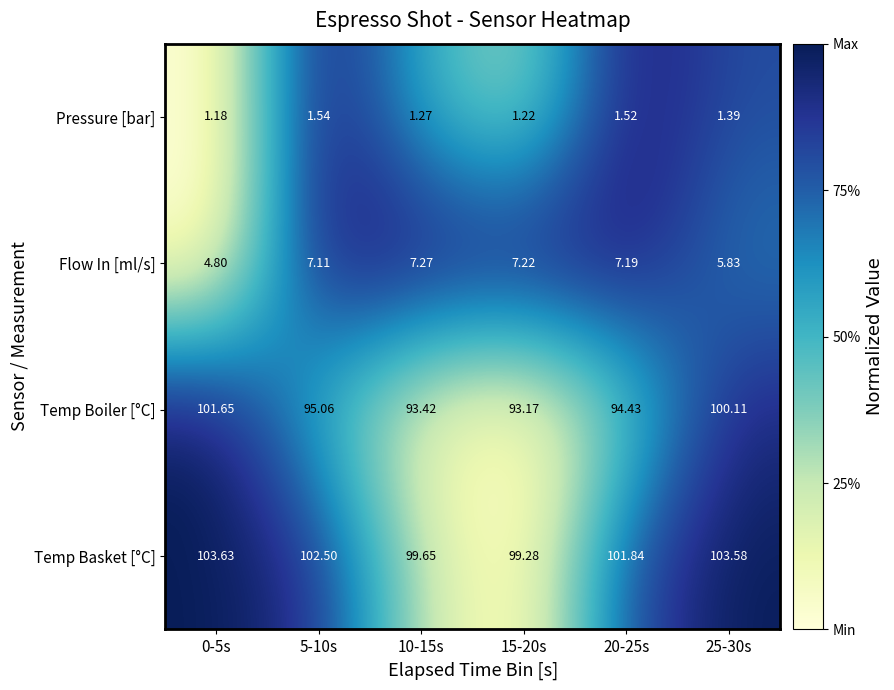

Is the value of Temp Boiler [°C] at 25-30s greater than the value of Pressure [bar] at 20-25s?

Yes